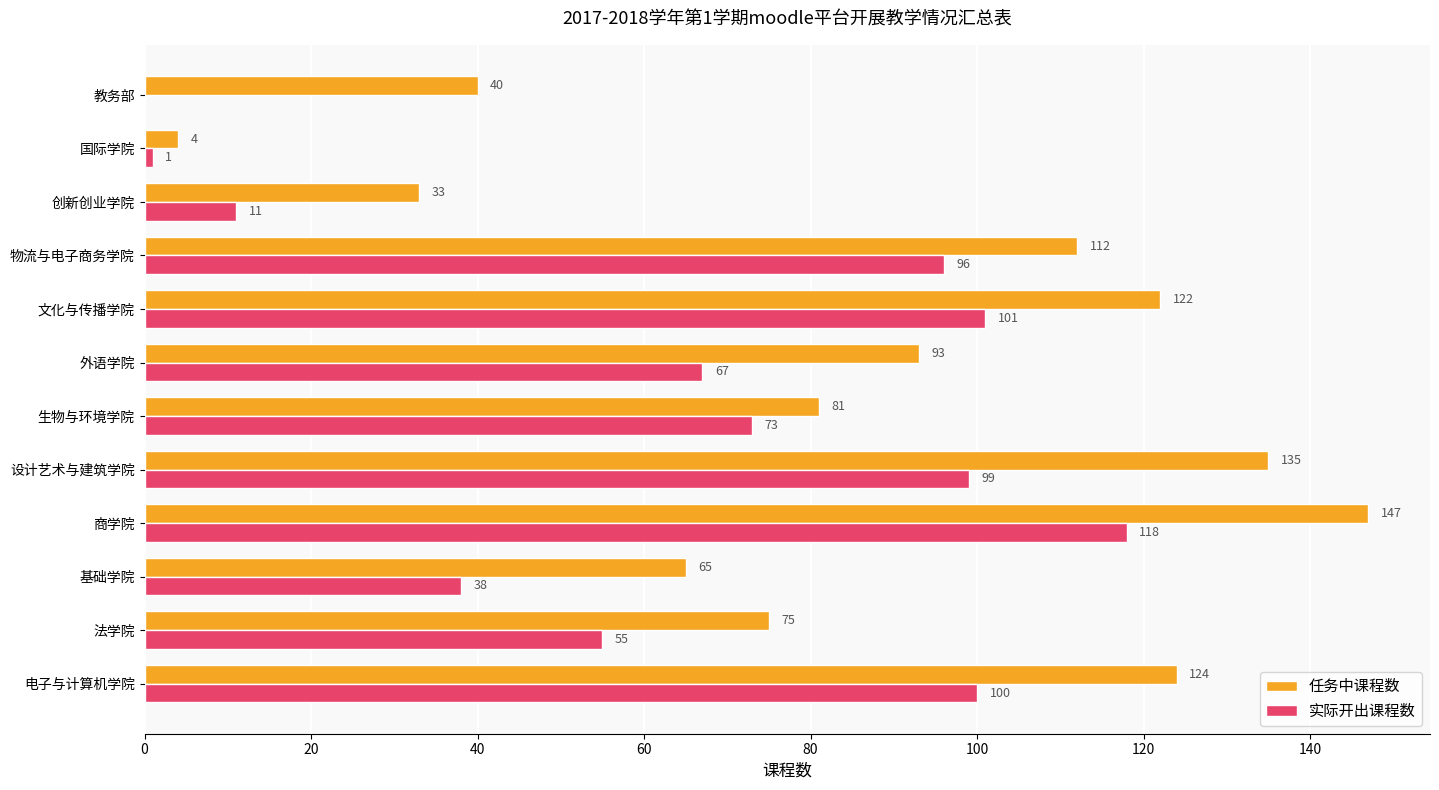

What is the sum of all 实际开出课程数 values?

759